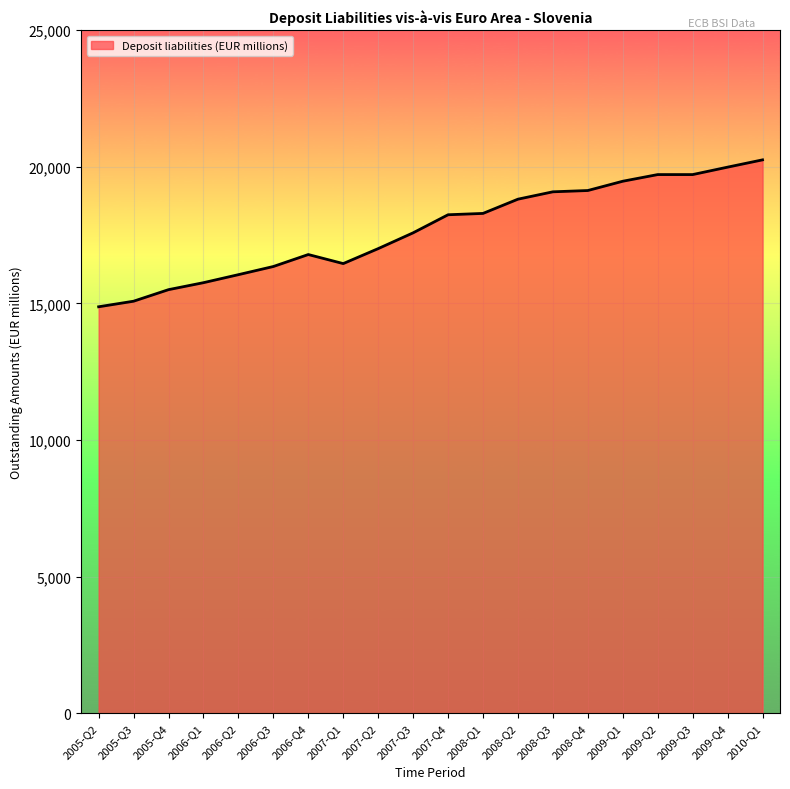

How many series are shown in this chart?

1